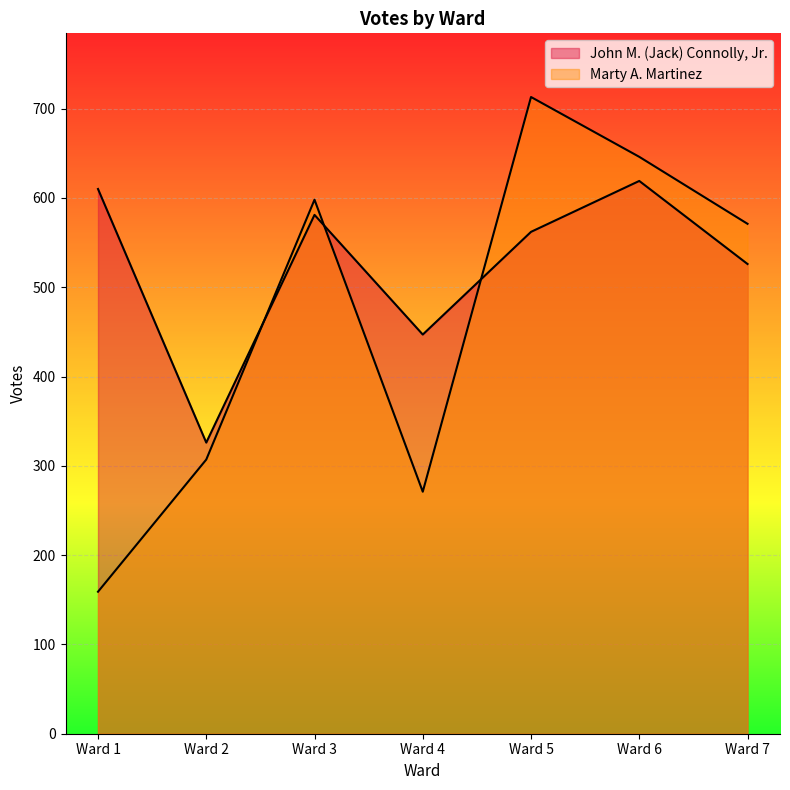

After their last crossing, which series has the higher values: Marty A. Martinez or John M. (Jack) Connolly, Jr.?

Marty A. Martinez